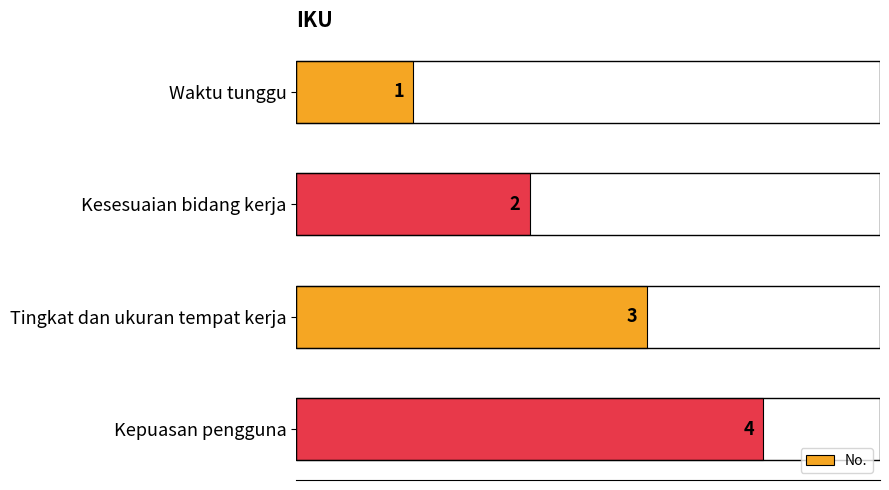

What is the difference between the values at Waktu tunggu and Kepuasan pengguna?

3